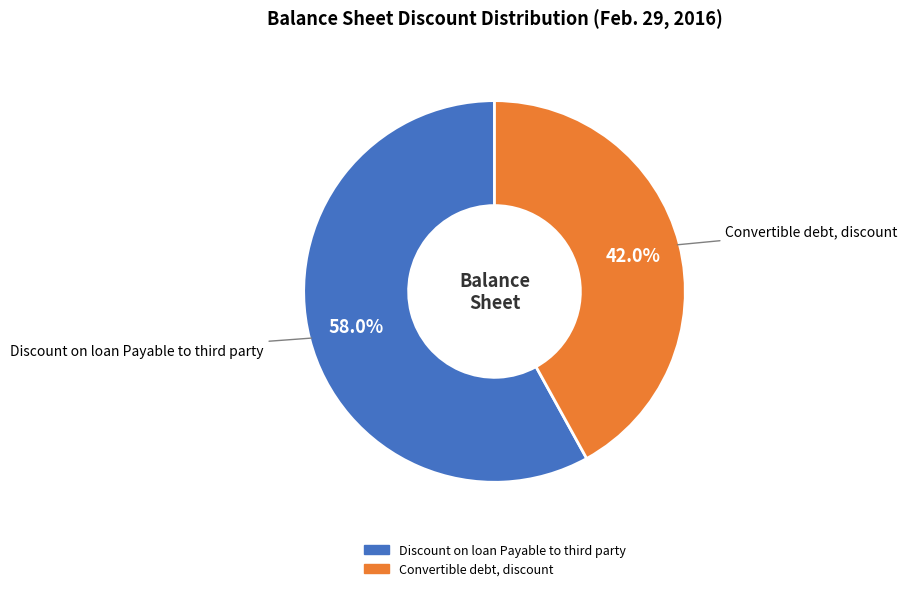

Does any single category account for the majority?

Yes